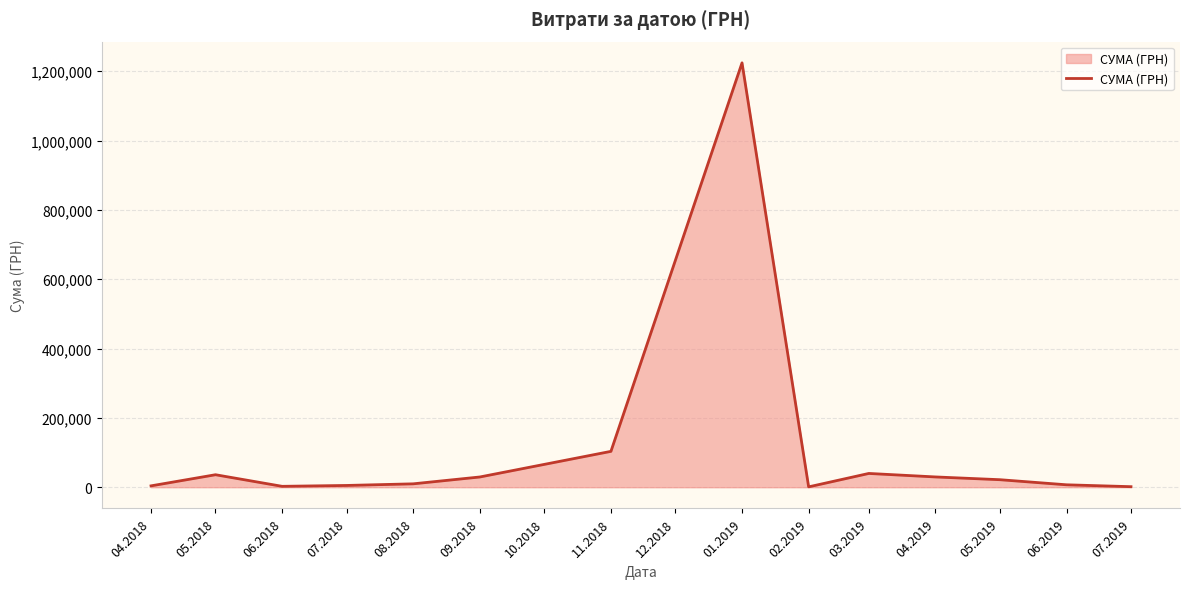

What is the difference between the maximum and minimum values?

1222943.0